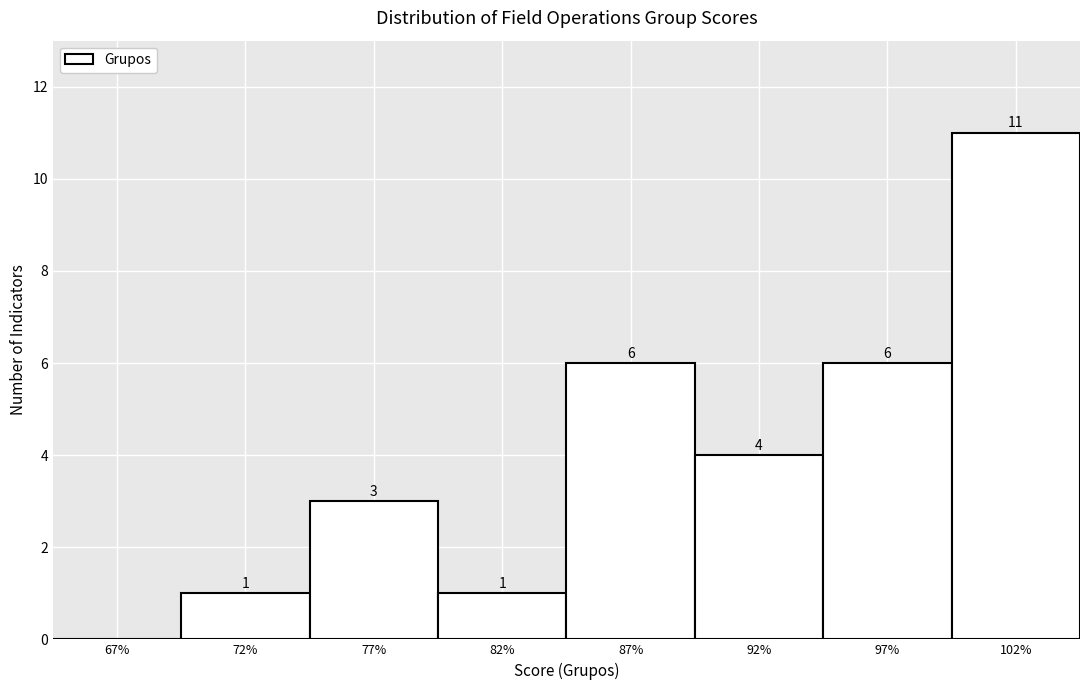

Reading left to right, extract all data points from this chart.

67%=0	72%=1	77%=3	82%=1	87%=6	92%=4	97%=6	102%=11